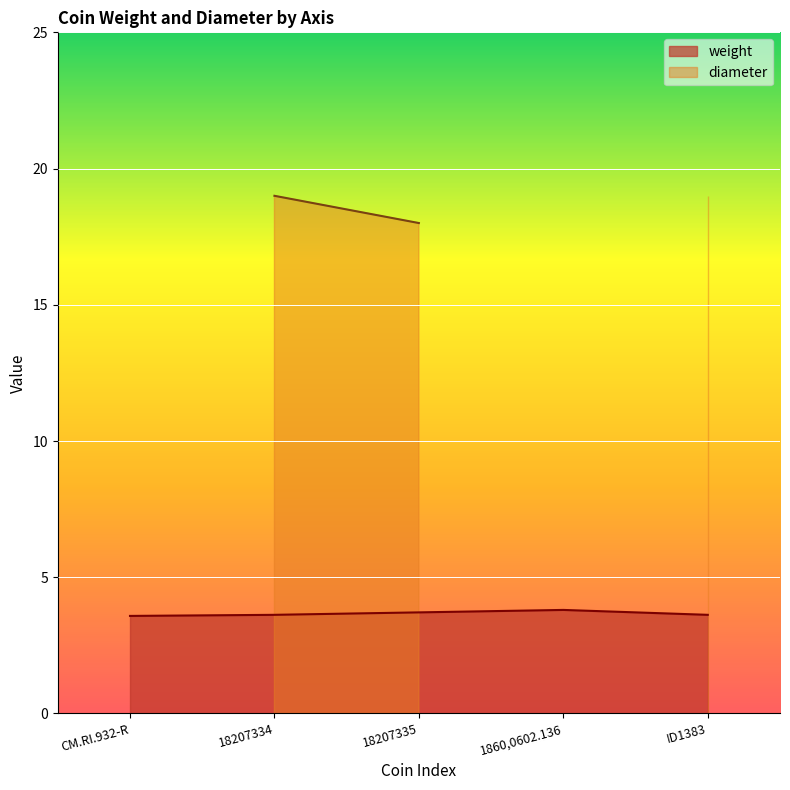

List the labels in order of value, largest first.

1860,0602.136, 18207335, 18207334, ID1383, CM.RI.932-R